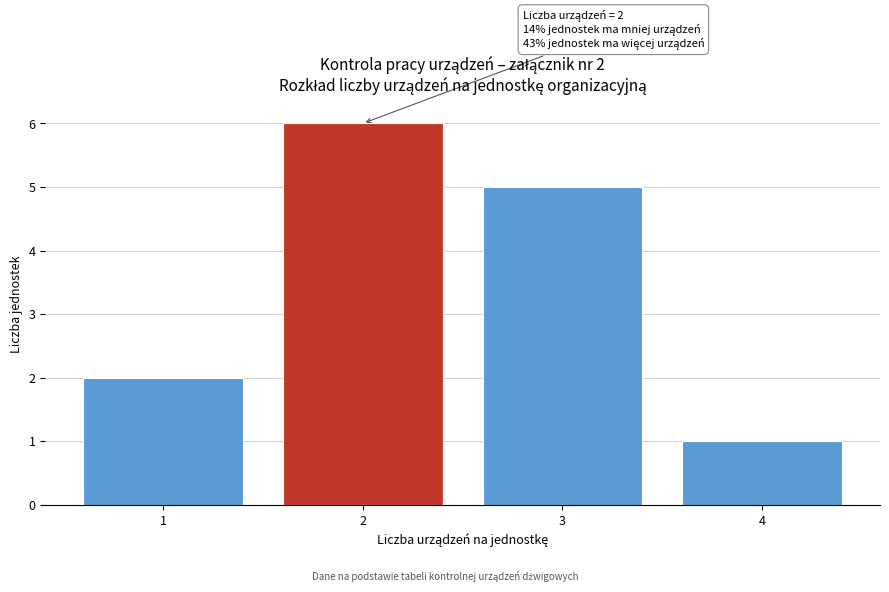

Reading left to right, transcribe all the data shown in this chart.

1=2	2=6	3=5	4=1